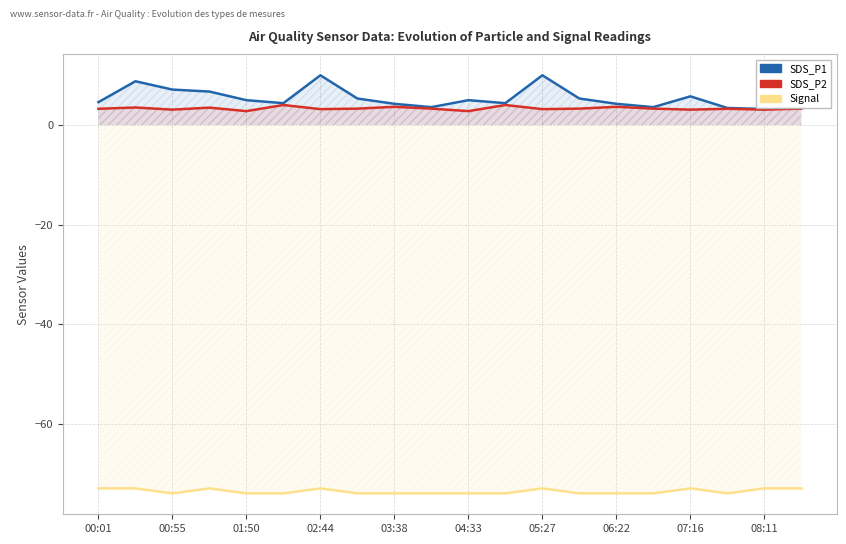

Reading left to right, list all the values displayed in this chart.

SDS_P1: 4.6	8.8	7.1	6.7	5.0	4.4	10.0	5.3	4.3	3.6	5.0	4.4	10.0	5.3	4.3	3.6	5.8	3.4	3.2	3.4
SDS_P2: 3.3	3.5	3.1	3.5	2.8	4.0	3.2	3.3	3.7	3.3	2.8	4.0	3.2	3.3	3.7	3.3	3.1	3.3	3.1	3.3
Signal: -73.0	-73.0	-74.0	-73.0	-74.0	-74.0	-73.0	-74.0	-74.0	-74.0	-74.0	-74.0	-73.0	-74.0	-74.0	-74.0	-73.0	-74.0	-73.0	-73.0